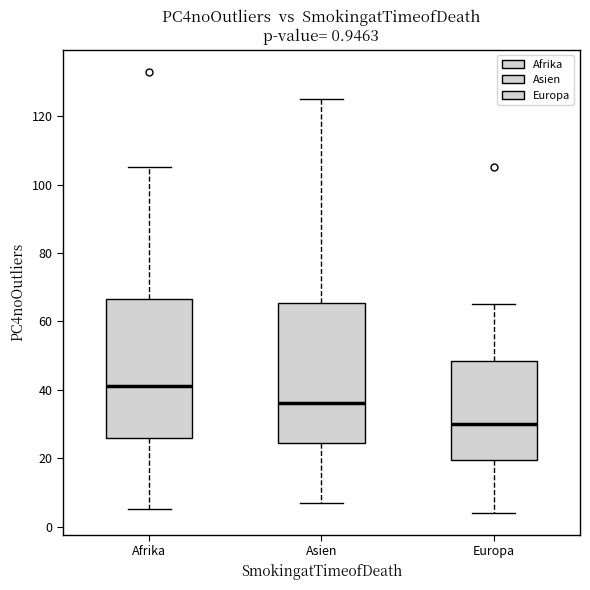

Which box's median line is the highest?

Afrika